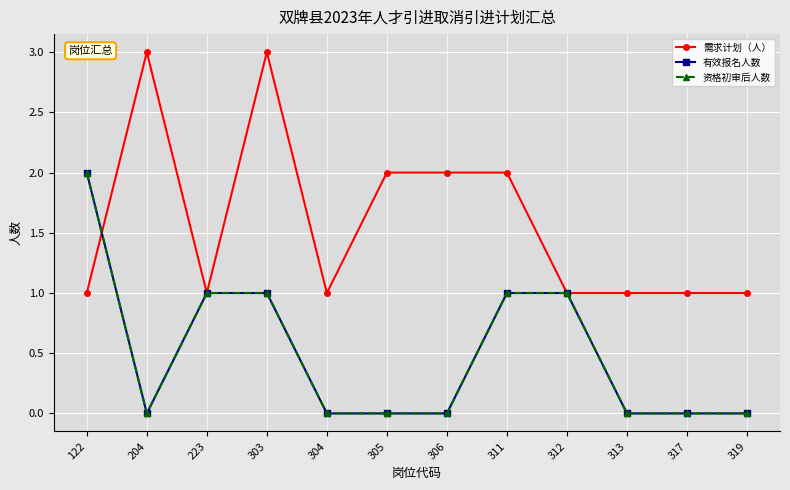

Reading left to right, list all the values displayed in this chart.

需求计划（人）: 1	3	1	3	1	2	2	2	1	1	1	1
有效报名人数: 2	0	1	1	0	0	0	1	1	0	0	0
资格初审后人数: 2	0	1	1	0	0	0	1	1	0	0	0